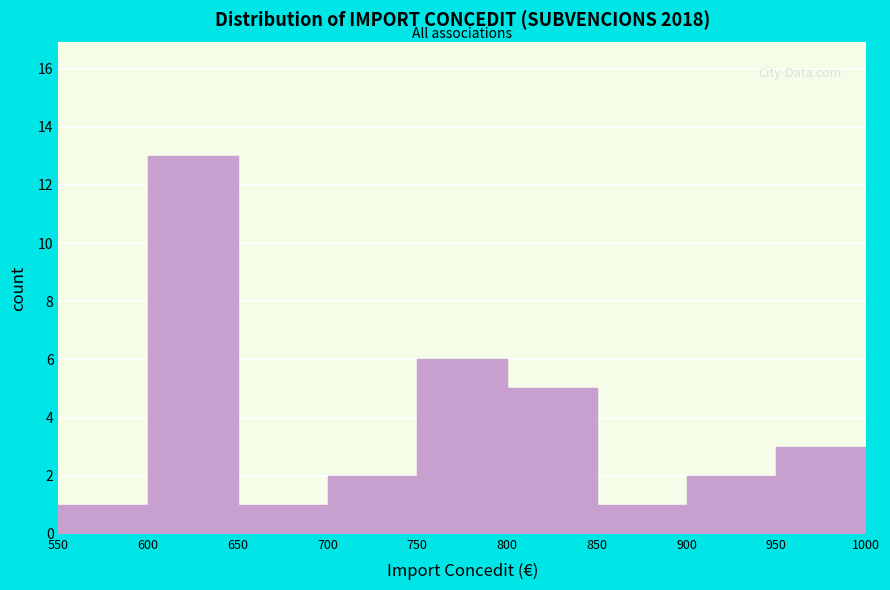

What is the height of the bar covering 900 to 950 on the x-axis? The values are not printed on the chart, so give them approximately, as read against the axis.

2